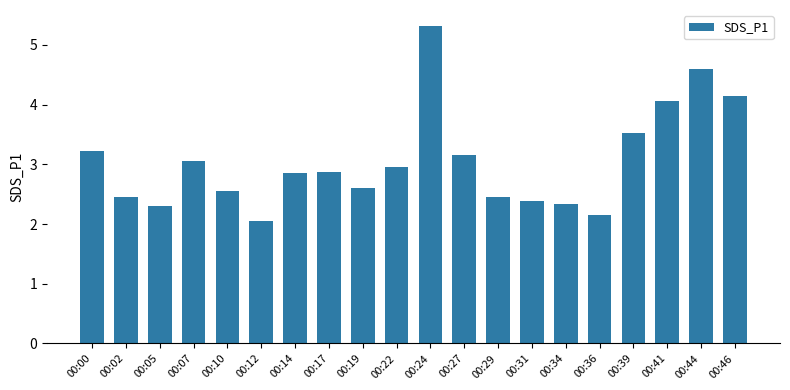

Are the bars horizontal?

No